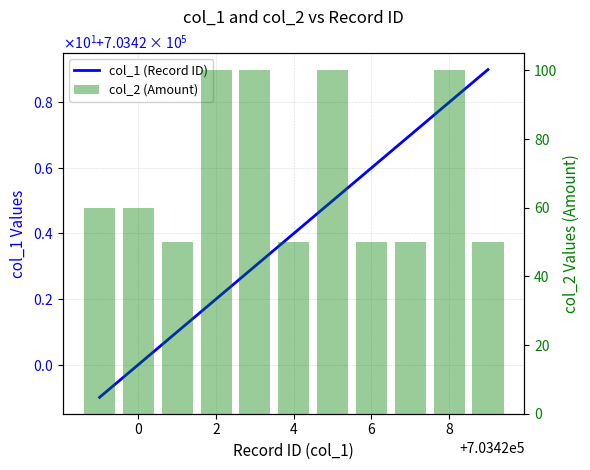

Rank the series at 8 from lowest to highest value.

col_2 (Amount), col_1 (Record ID)